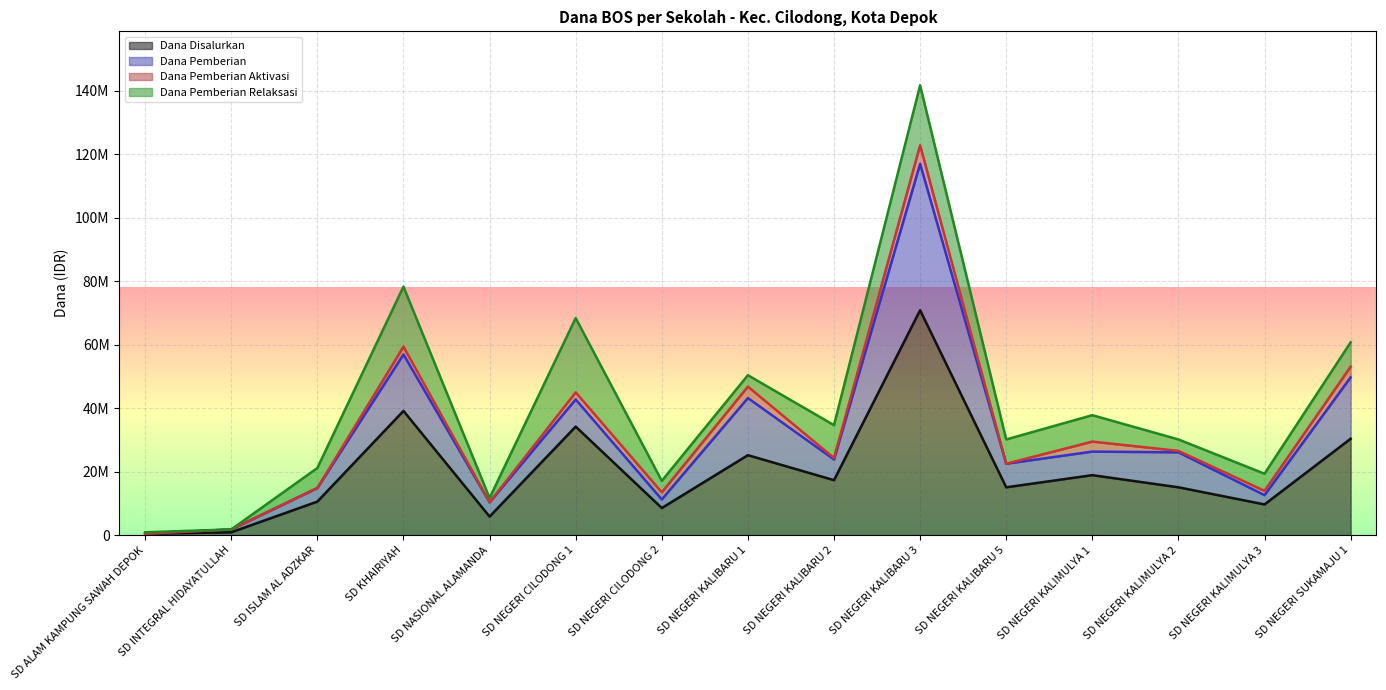

Between SD NEGERI KALIBARU 3 and SD ALAM KAMPUNG SAWAH DEPOK, which is larger?

SD NEGERI KALIBARU 3